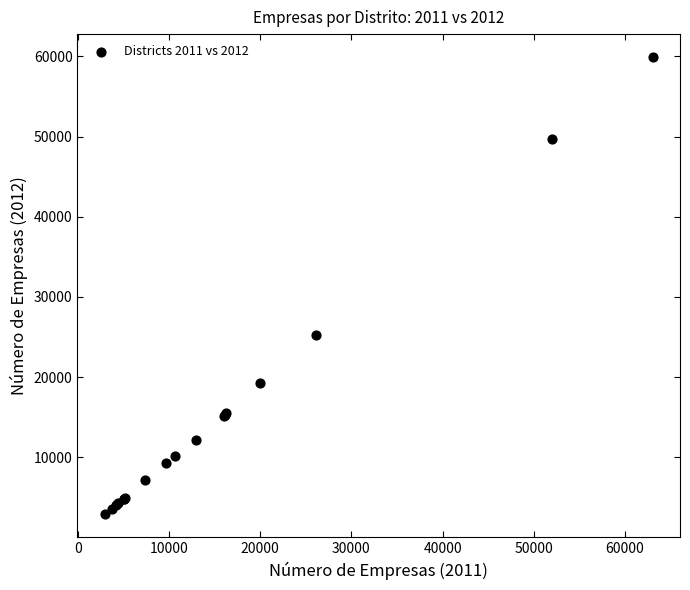

What Y value in the scatter plot is closest to 31395?

25267